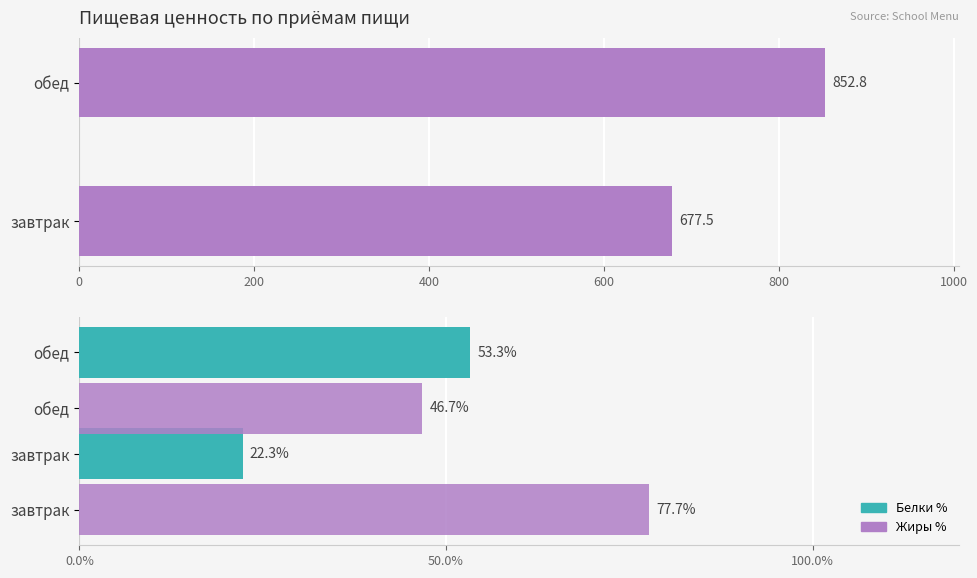

How many bars are there in total?

6